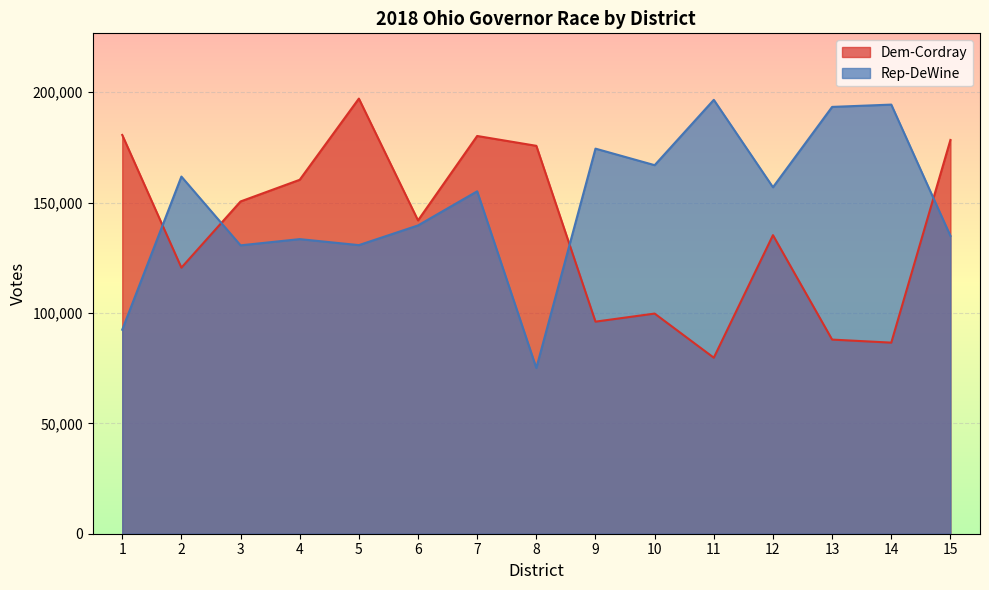

Rank the categories by Rep-DeWine value from lowest to highest.

8, 1, 3, 5, 4, 15, 6, 7, 12, 2, 10, 9, 13, 14, 11